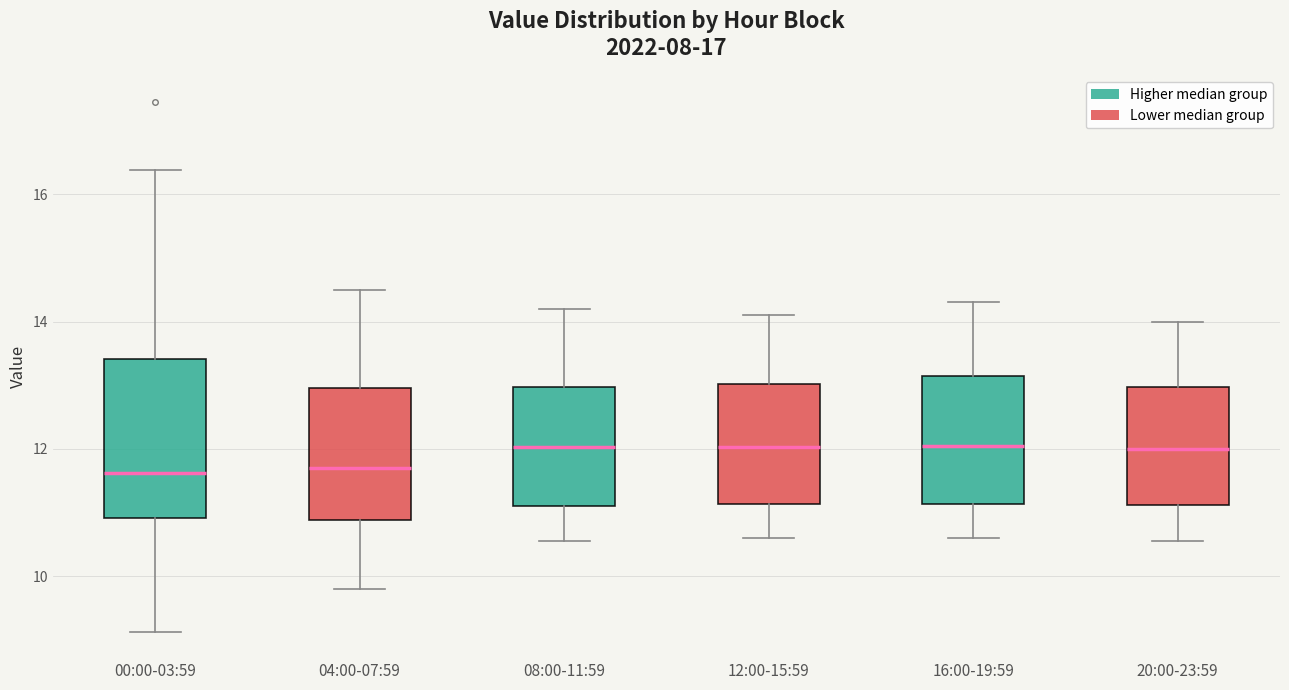

Reading left to right, read every box against the y-axis: the position of its median line, the range the box covers, and the ends of its whiskers. The values are not printed on the chart, so give them approximately, as read against the axis.

00:00-03:59: median 11.6, box 11.0 to 13.4, whiskers 9.2 to 16.4
04:00-07:59: median 11.8, box 10.8 to 13.0, whiskers 9.8 to 14.6
08:00-11:59: median 12.0, box 11.2 to 13.0, whiskers 10.6 to 14.2
12:00-15:59: median 12.0, box 11.2 to 13.0, whiskers 10.6 to 14.2
16:00-19:59: median 12.0, box 11.2 to 13.2, whiskers 10.6 to 14.4
20:00-23:59: median 12.0, box 11.2 to 13.0, whiskers 10.6 to 14.0